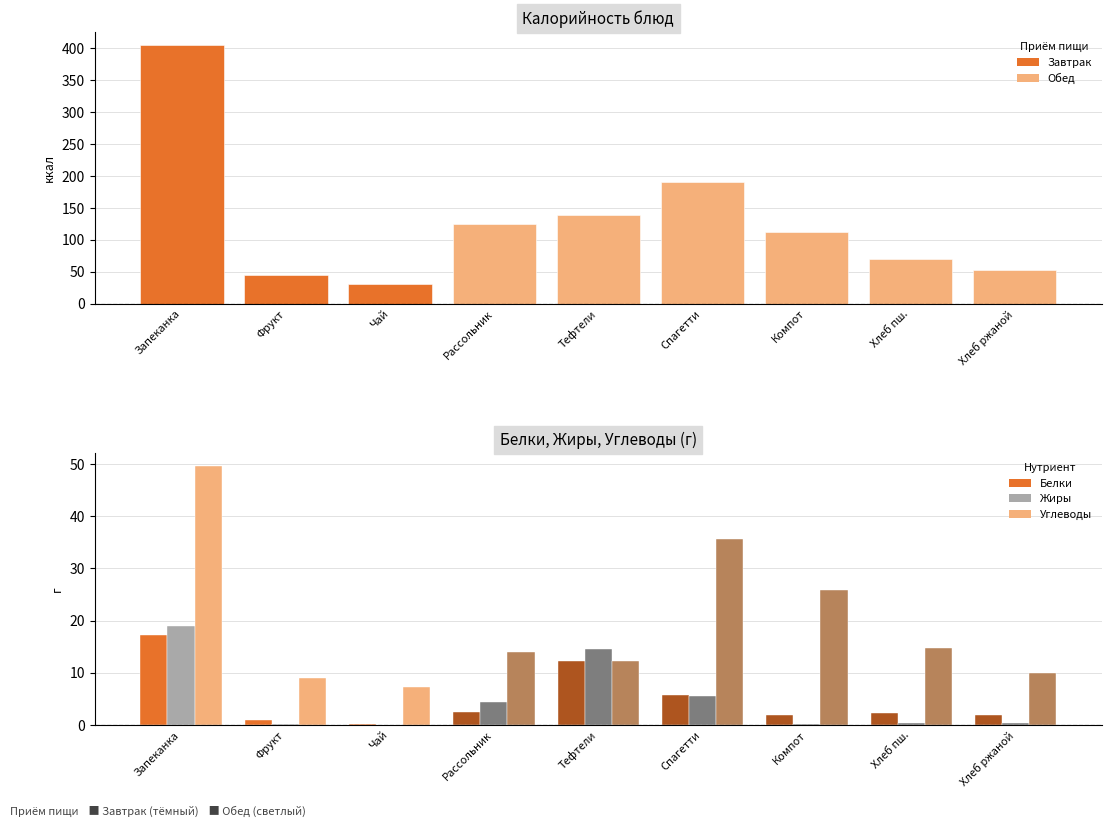

What are all the series names shown in the legend?

Белки, Жиры, Углеводы